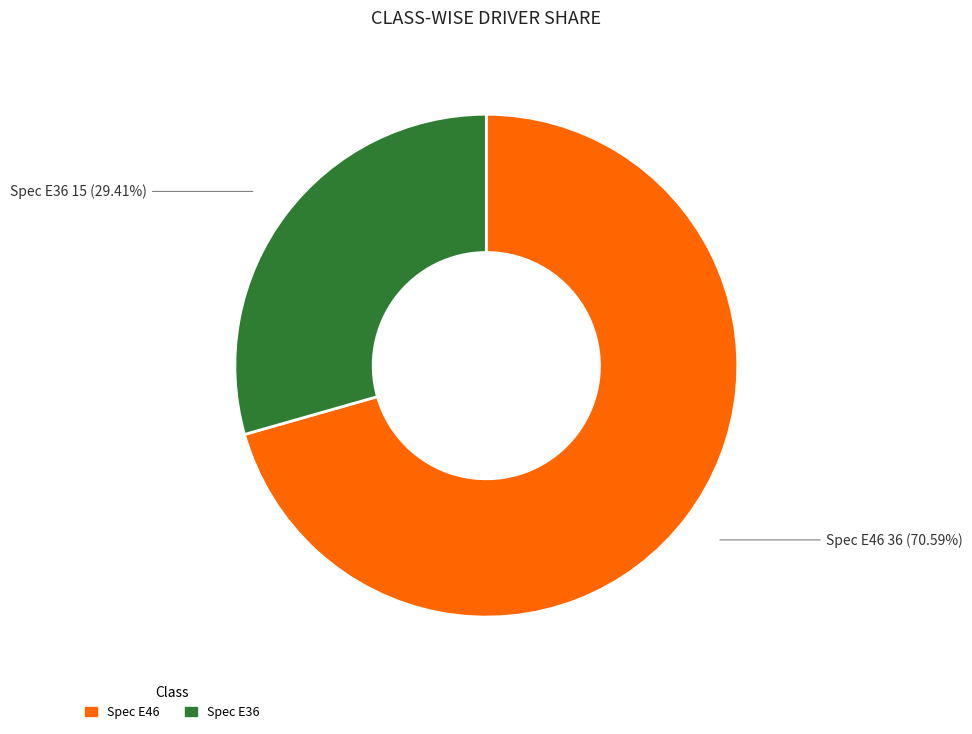

How much of the chart is everything except Spec E46?

29.4%